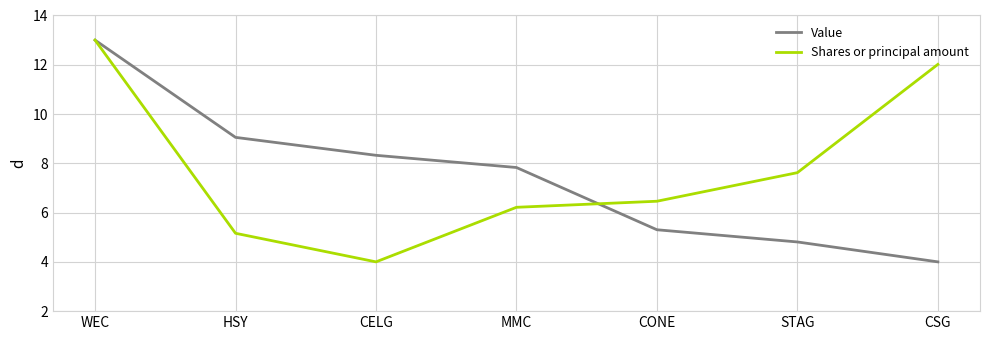

What is the total value across all series at CSG?

16.0